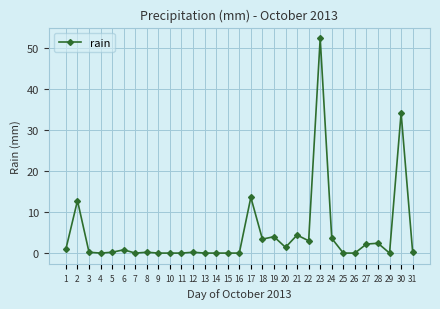

True or false: the data shows 22.8 at 16.

False